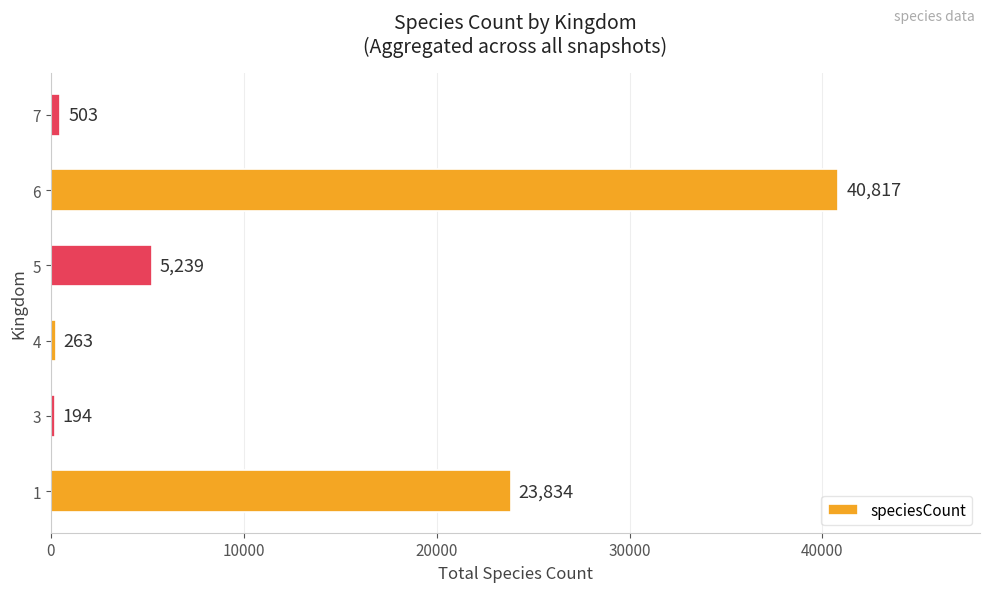

Reading bottom to top, transcribe all the data shown in this chart.

23834	194	263	5239	40817	503